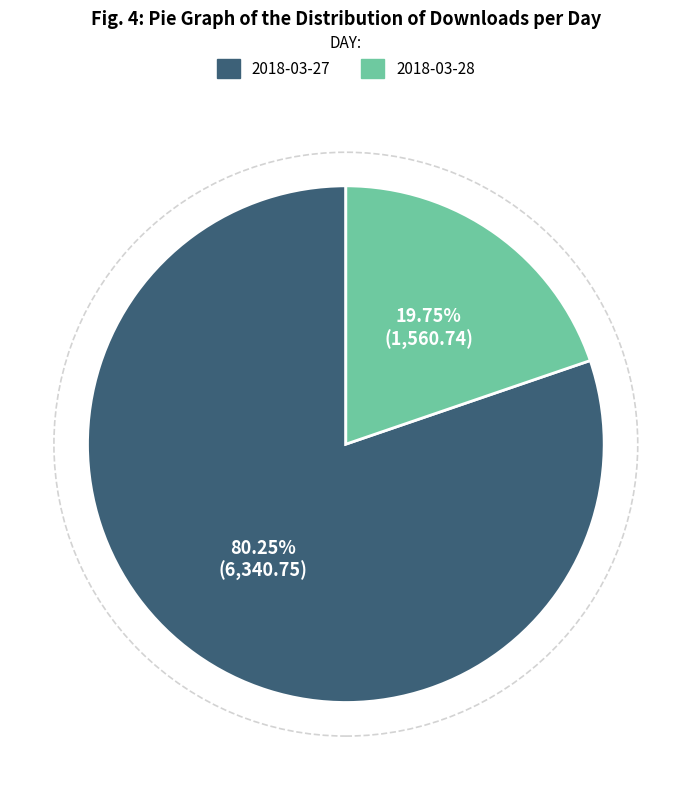

To the nearest percent, what is the difference between the 2018-03-27 and 2018-03-28 slice percentages?

60%